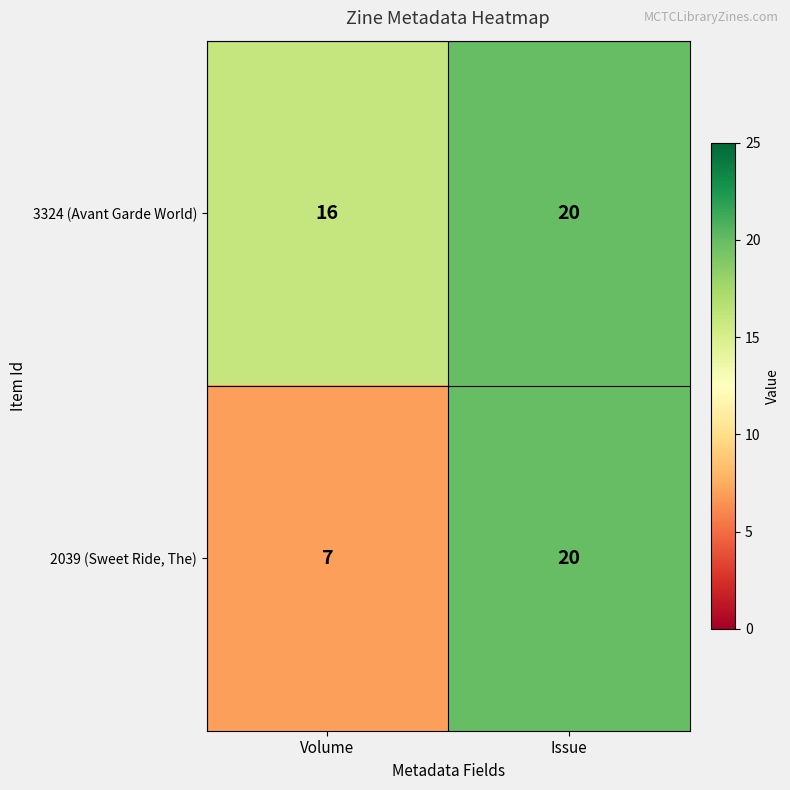

What is the difference between the maximum and minimum values in the 2039 (Sweet Ride, The) series?

13